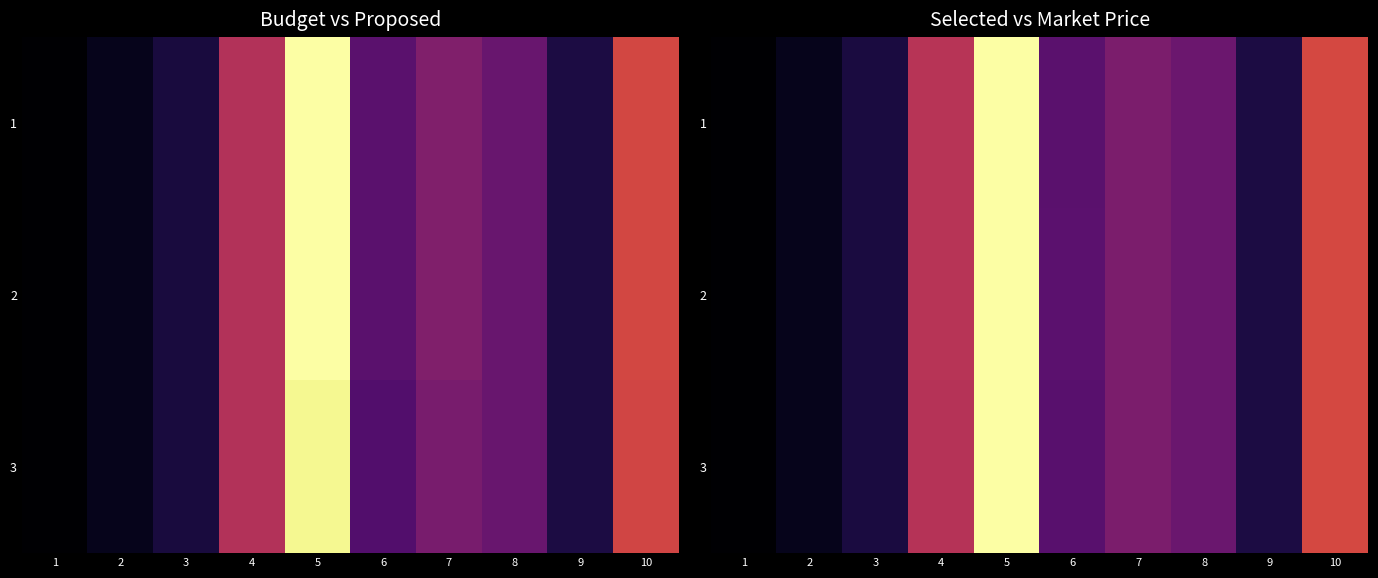

True or false: 1 has a value of 4.8 at 5.

False